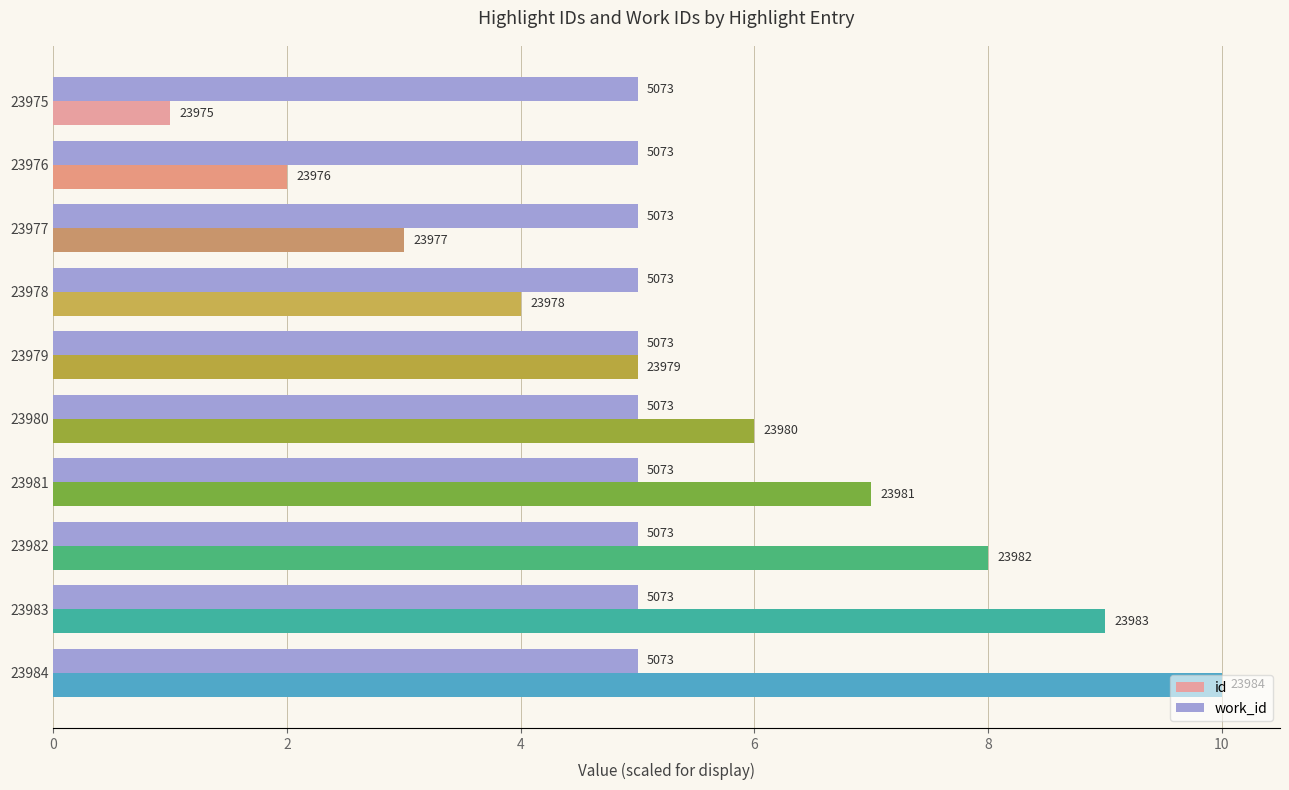

What are all the series names shown in the legend?

id, work_id